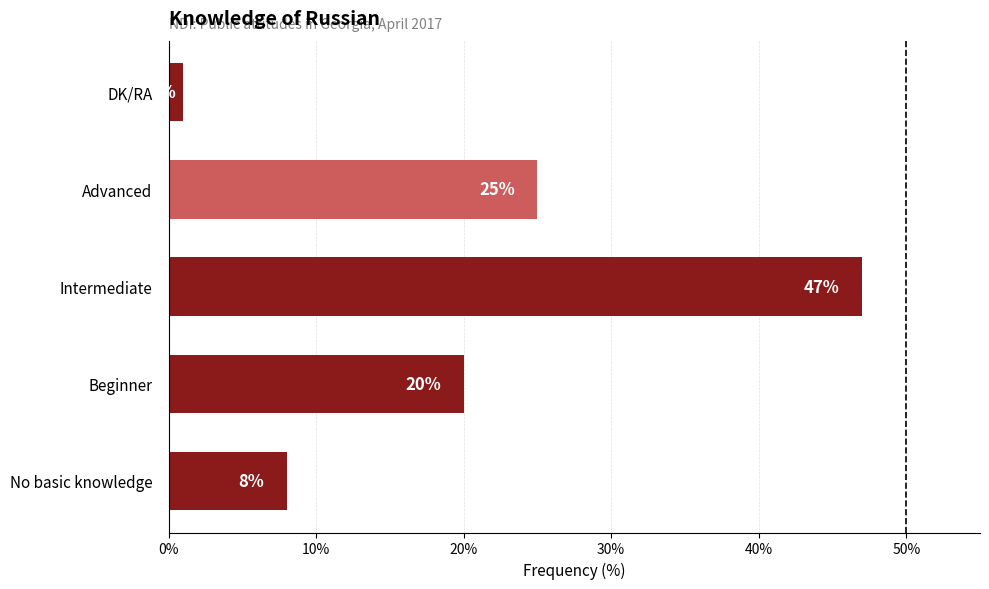

Which has a higher value, DK/RA or No basic knowledge?

No basic knowledge